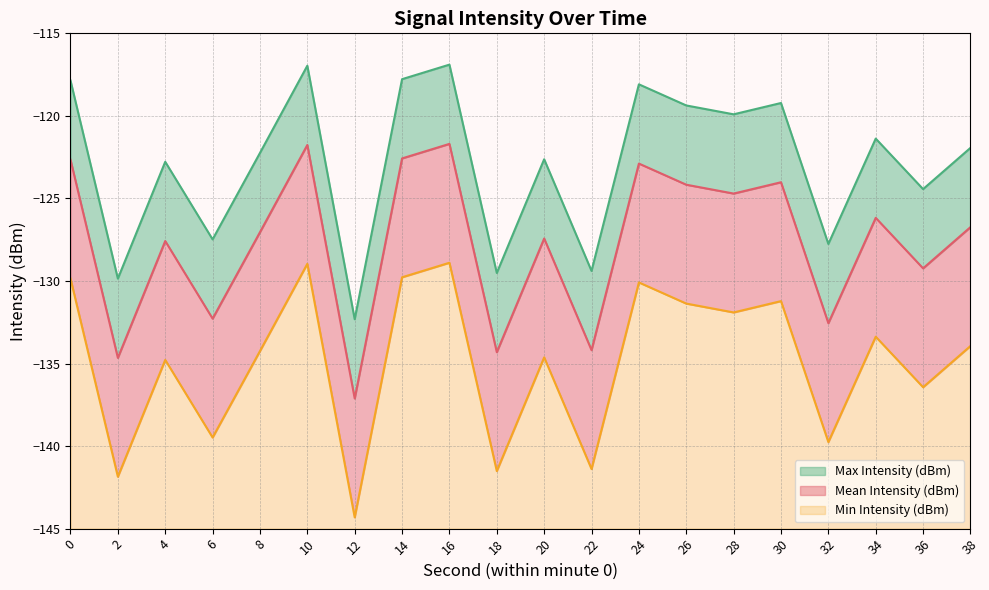

Where is Min Intensity (dBm) nearest to the value 8?

36